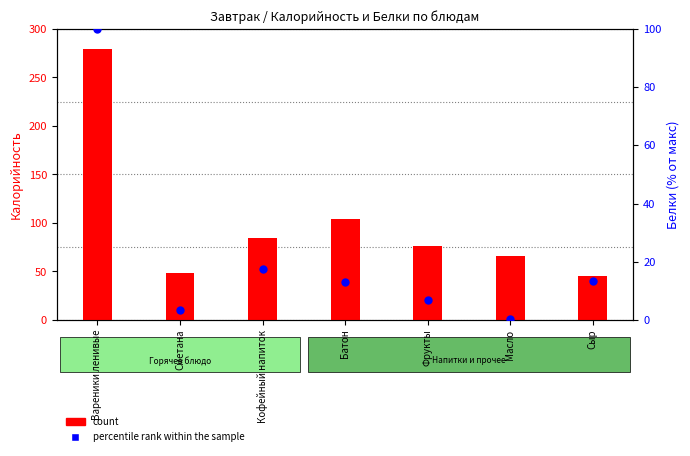

Which series reaches the minimum Y coordinate?

percentile rank